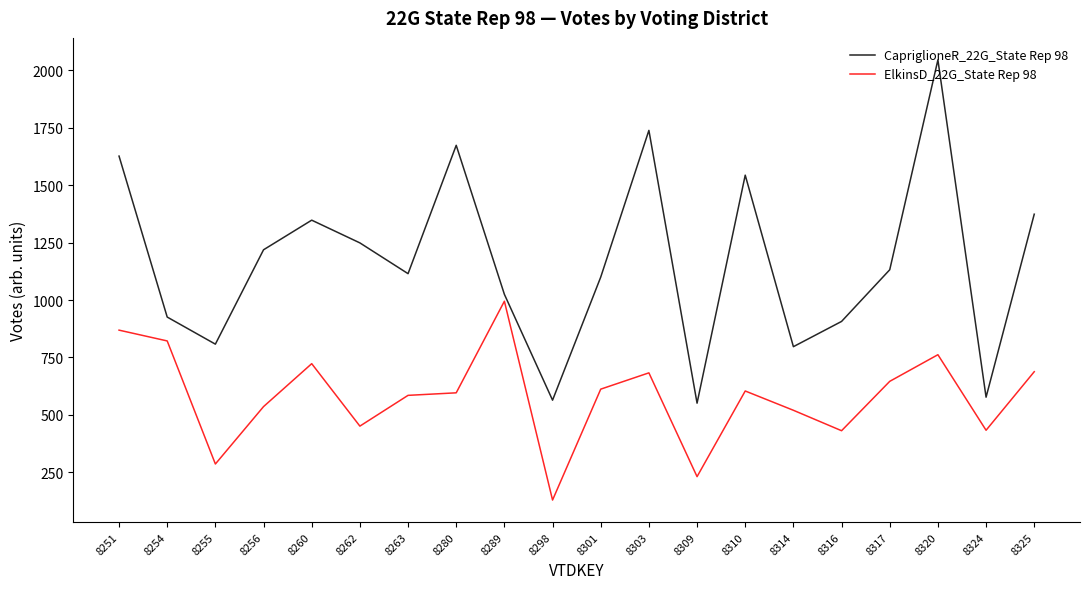

What are all the series names shown in the legend?

CapriglioneR_22G_State Rep 98, ElkinsD_22G_State Rep 98